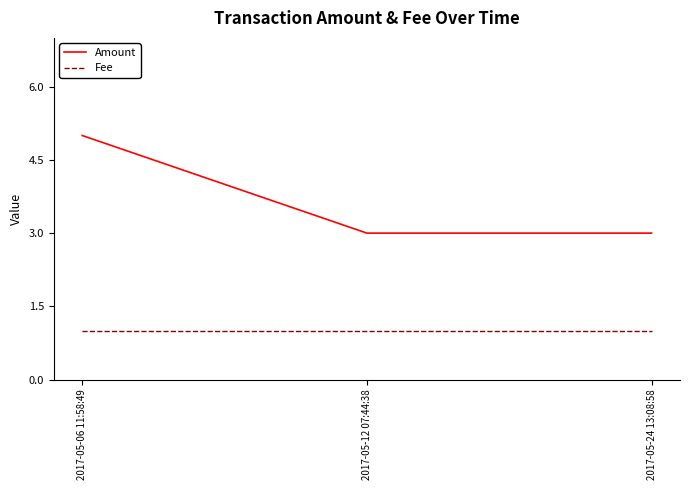

What position from the left is 2017-05-06 11:58:49?

1